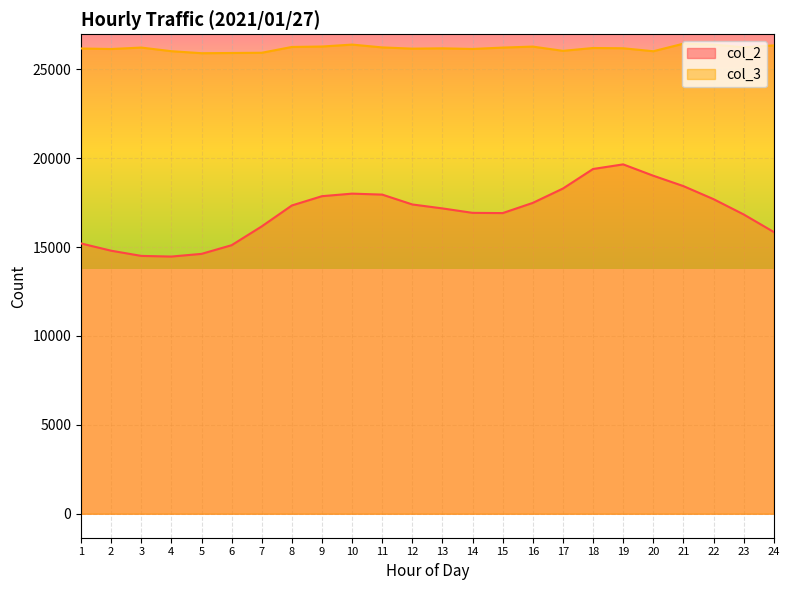

Which series has the largest total across all categories?

col_3